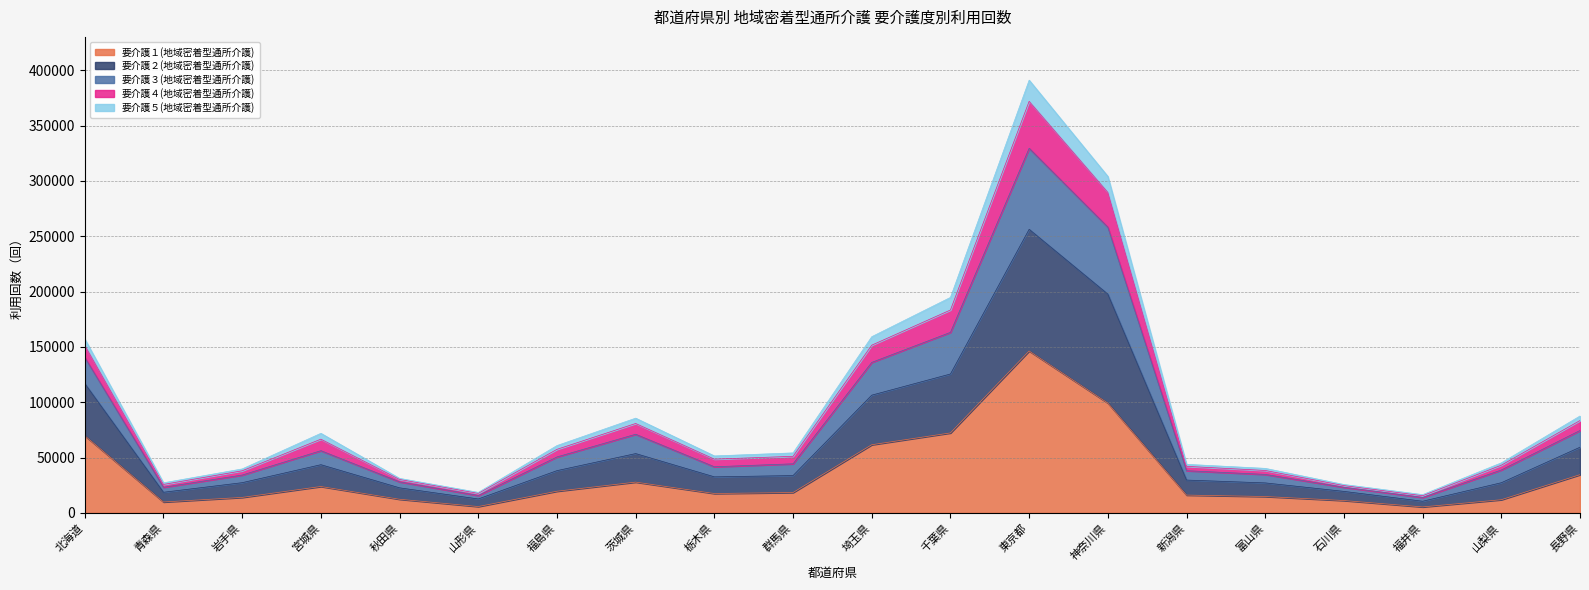

True or false: 要介護３(地域密着型通所介護) has more than 1 interior local peaks.

True